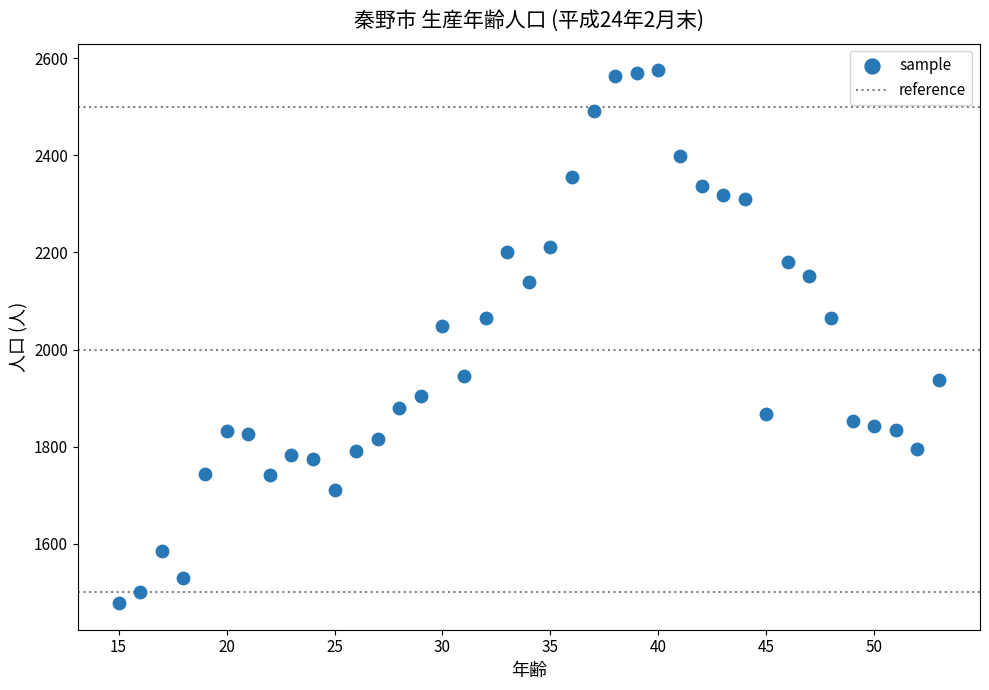

What Y value in the scatter plot is closest to 2026?

2049